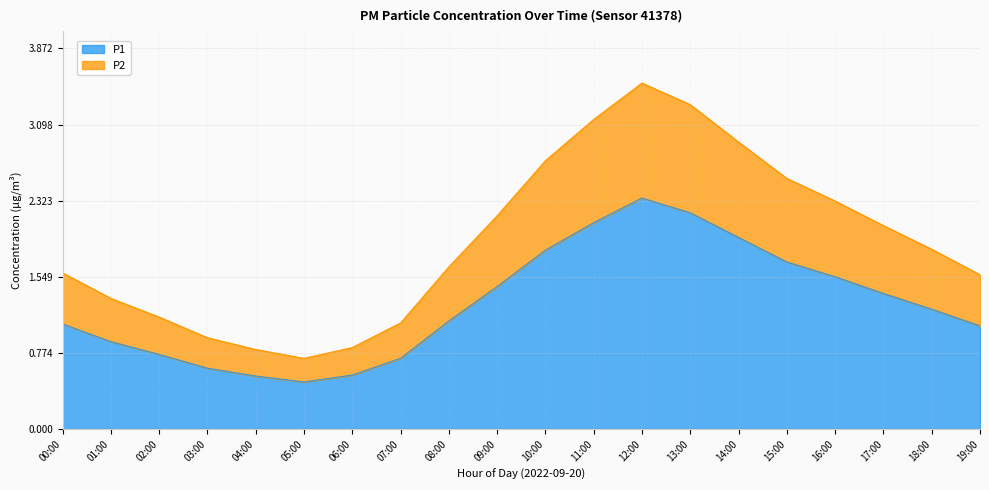

In P2, how many points are lower than both neighbors (excluding endpoints)?

1